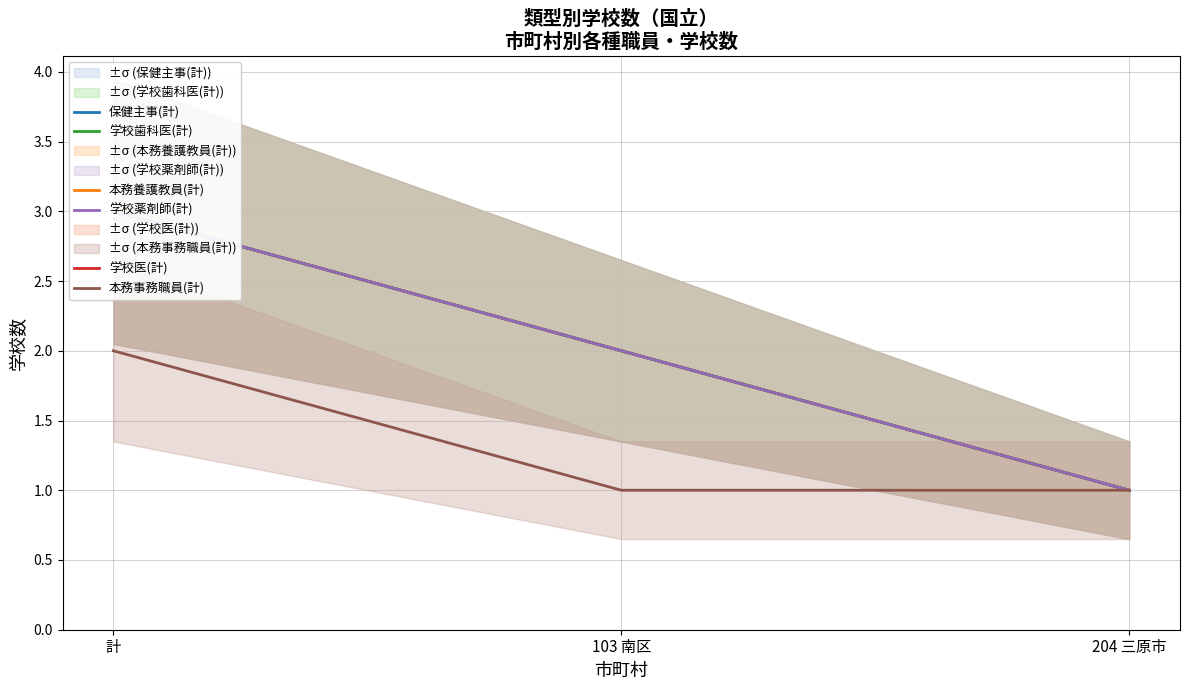

What is the sum of all 保健主事(計) values?

6